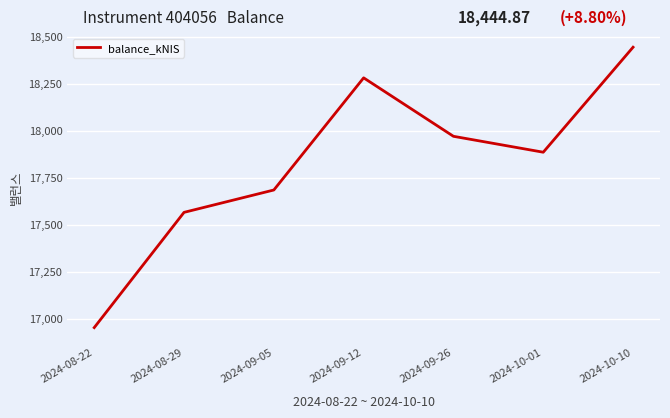

What is the approximate value at 2024-09-05?

17685.3